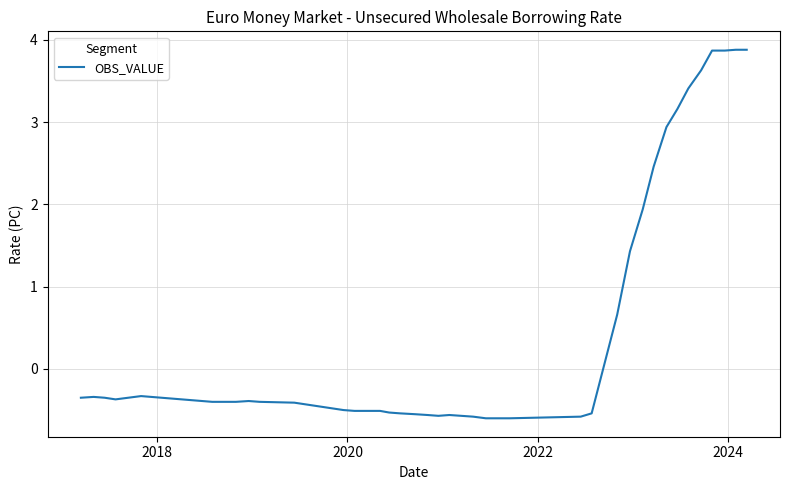

What is the difference between the maximum and minimum values?

4.5